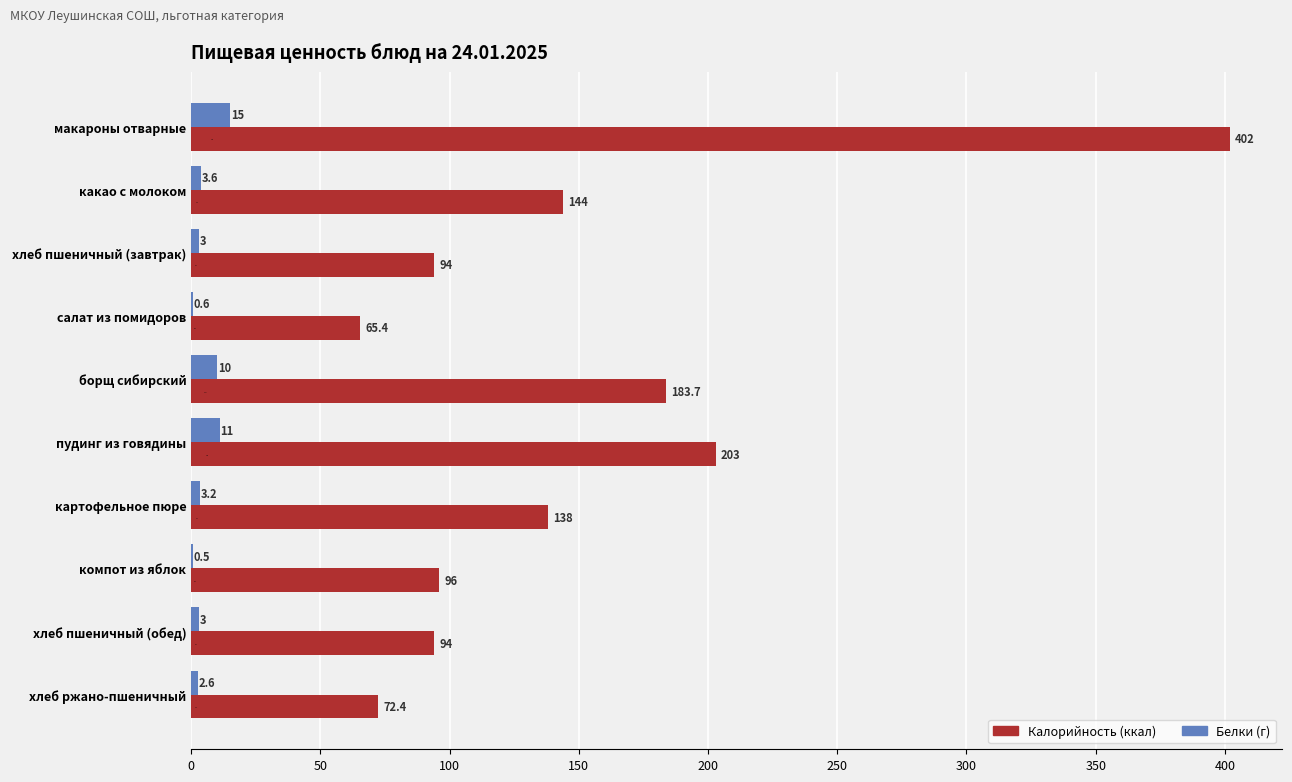

At which category is the sum across all series the highest?

макароны отварные